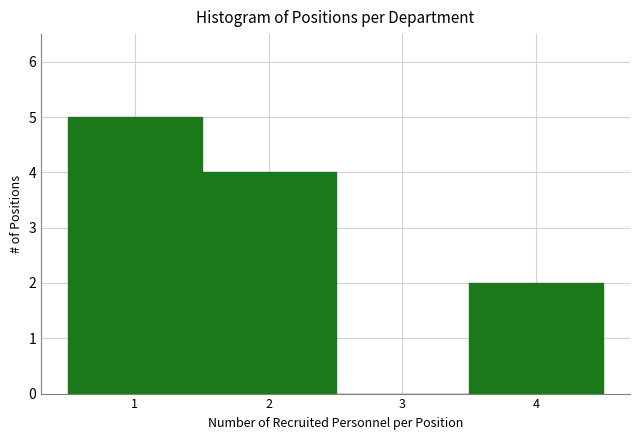

Reading left to right, list every bar in this chart as the range it spans on the x-axis followed by its height. The values are not printed on the chart, so give them approximately, as read against the axis.

0.5 to 1.5: 5
1.5 to 2.5: 4
2.5 to 3.5: 0
3.5 to 4.5: 2